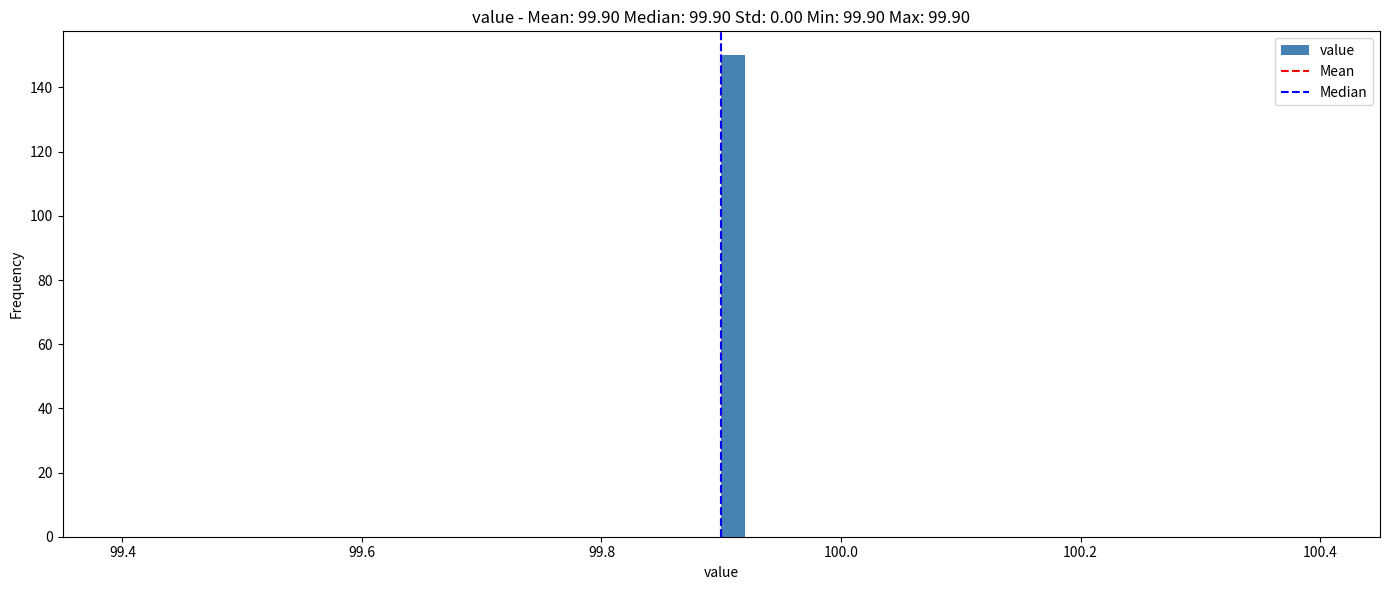

Read against the x-axis, roughly where is the centre of the tallest bar?

99.92